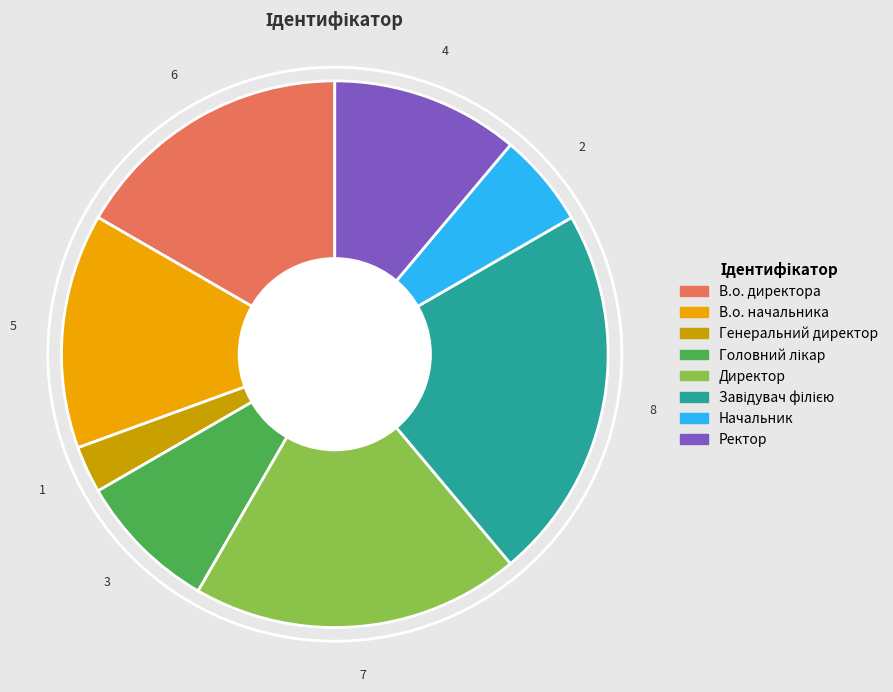

Which category has the smallest portion of the pie?

Генеральний директор